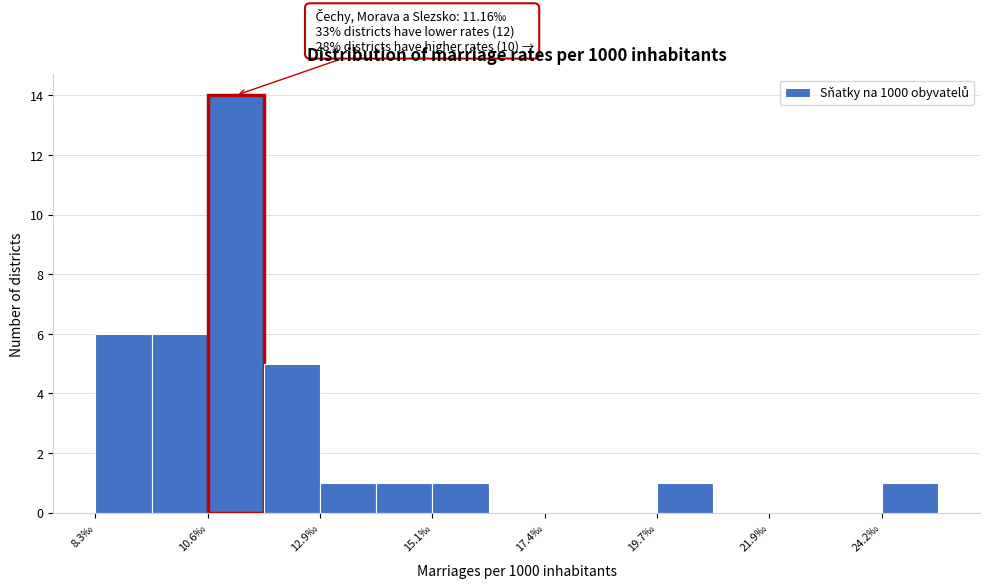

Around what value on the x-axis is the tallest bar? Give the approximate position of its centre, as read against the axis.

11.0